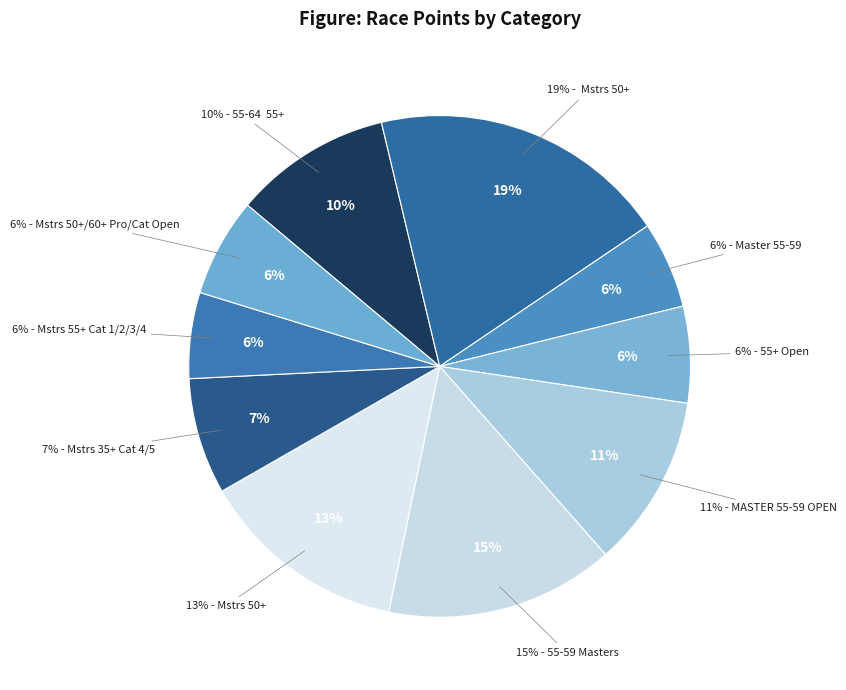

The Men Masters 50+/60+ Pro/Cat Open slice represents 6% of the pie. True or false?

True